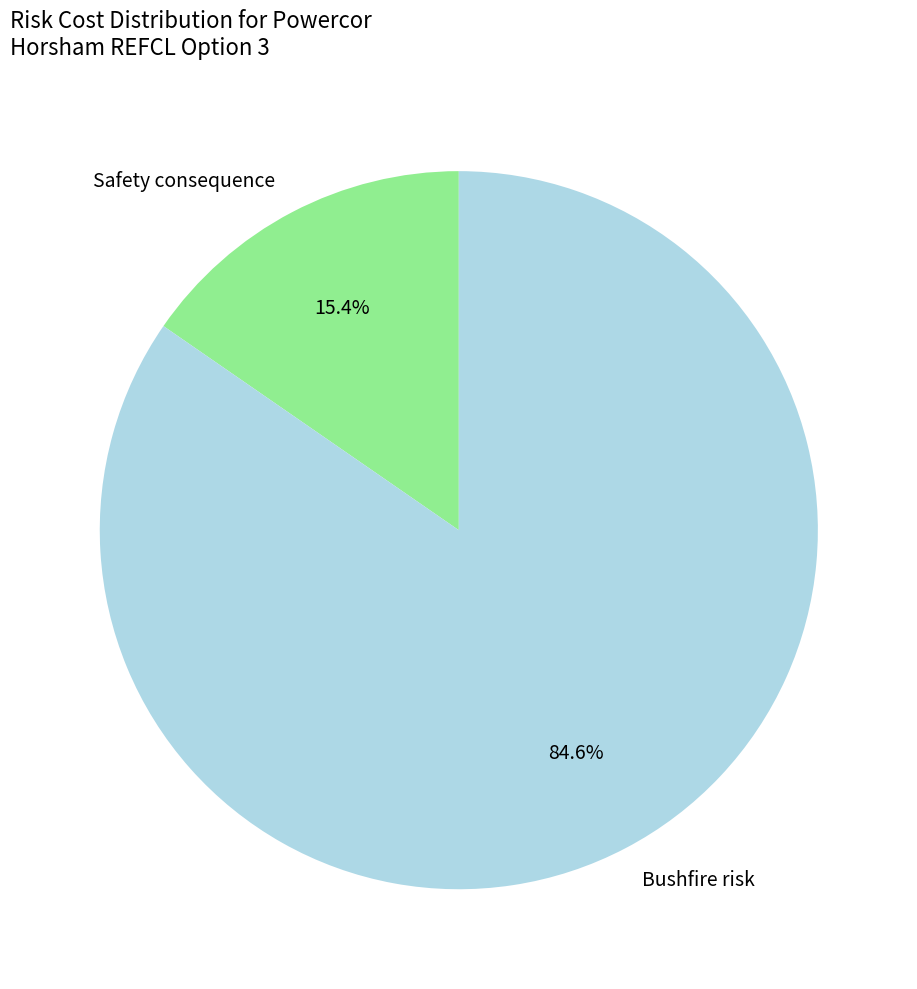

Rank the categories by value from lowest to highest.

Safety consequence, Bushfire risk